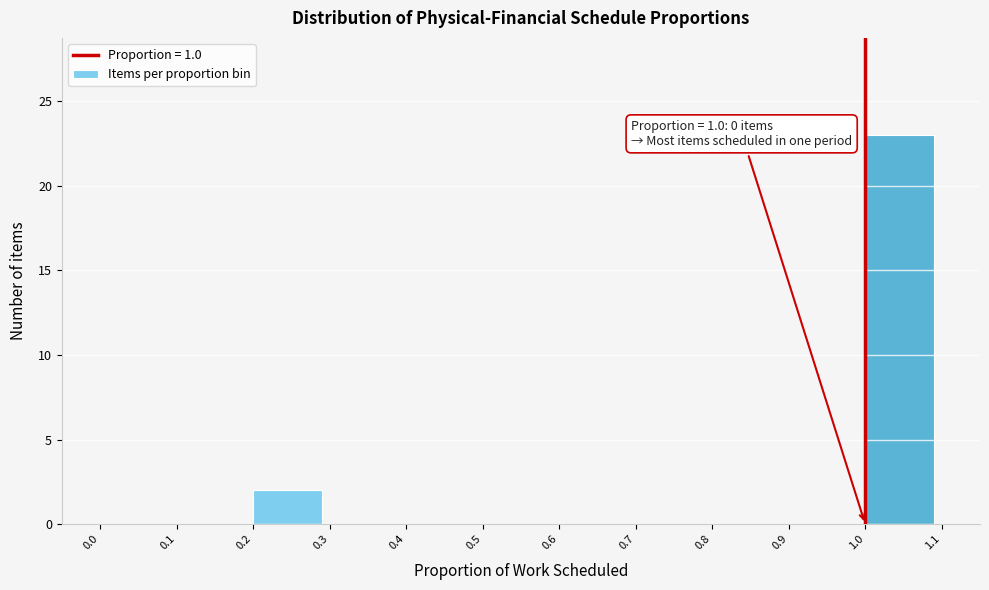

Which range on the x-axis has the tallest bar?

1.0 to 1.1